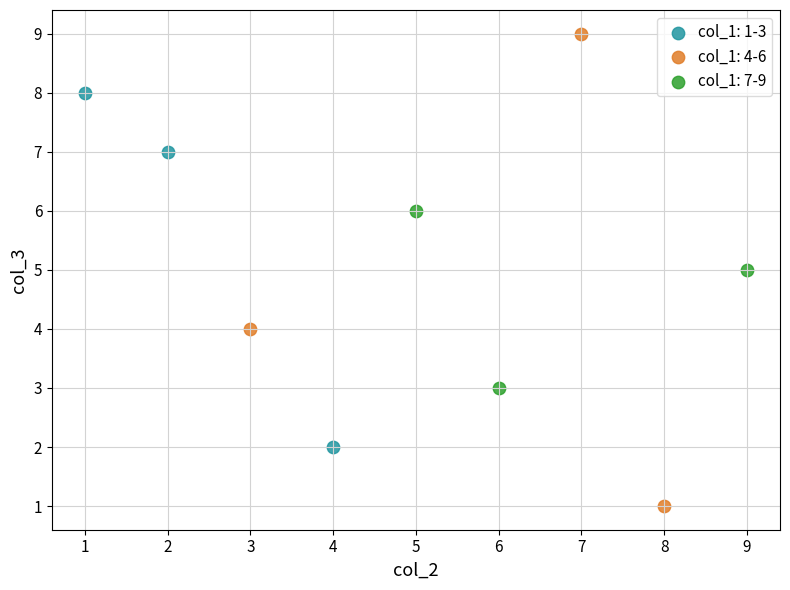

Which series reaches the maximum Y coordinate?

col_1: 4-6